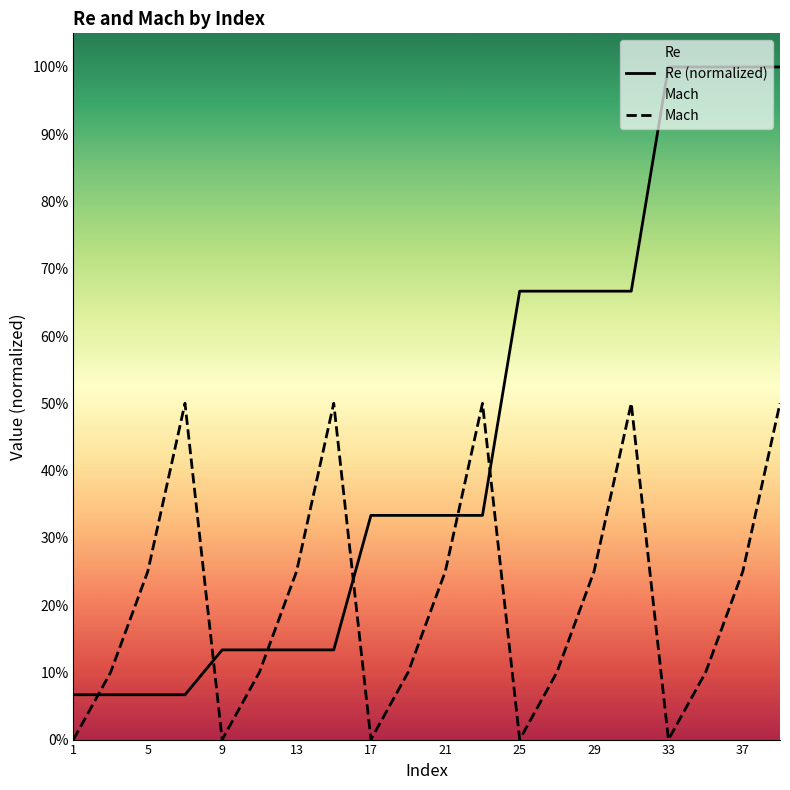

What are all the series names shown in the legend?

Re (normalized), Mach